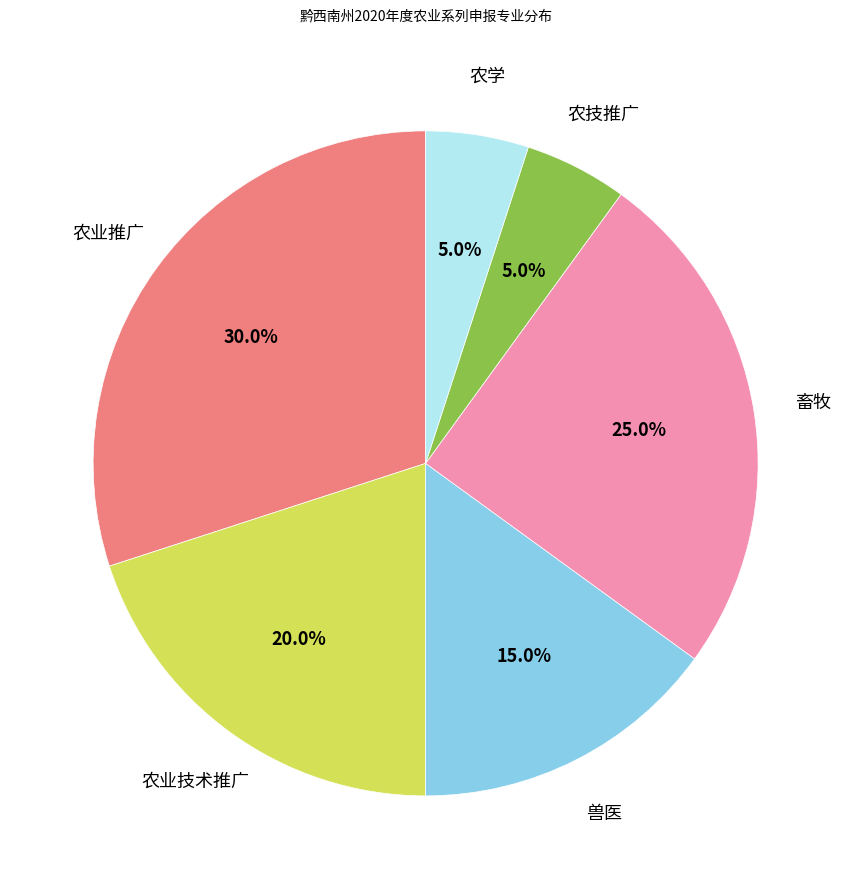

Is there a majority slice in this chart?

No